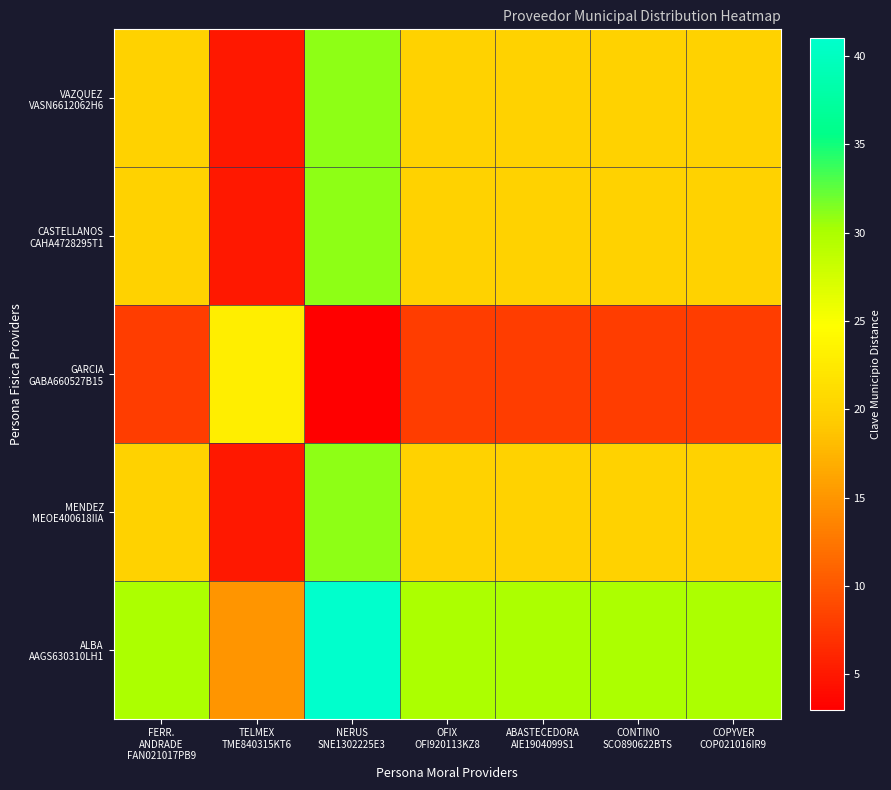

At which category does the chart reach its minimum across all series?

NERUS
SNE1302225E3